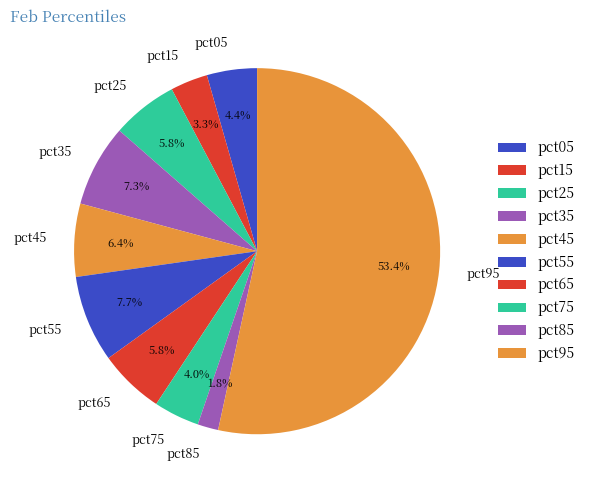

How much of the chart is everything except pct05?

95.6%